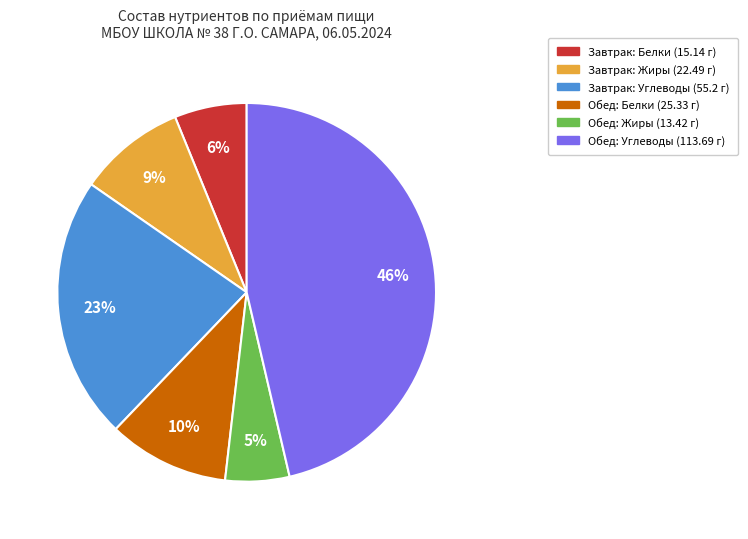

The Обед: Углеводы (113.69 г) slice represents 40% of the pie. True or false?

False